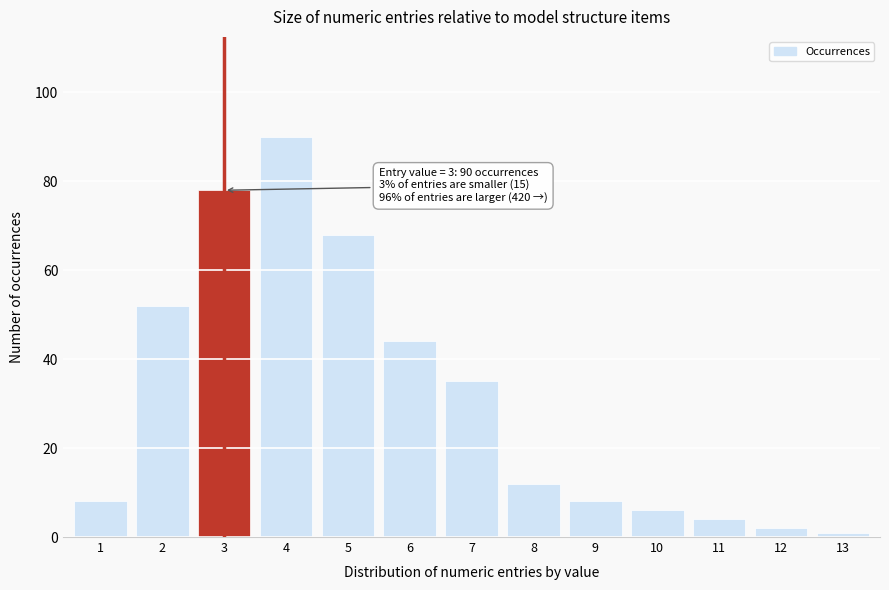

Reading left to right, extract all data points from this chart.

1=8	2=52	3=78	4=90	5=68	6=44	7=35	8=12	9=8	10=6	11=4	12=2	13=1